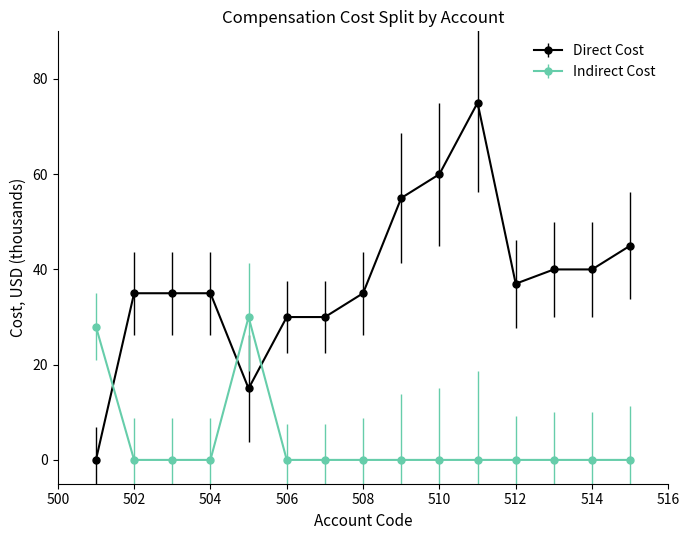

Which series has the largest total across all categories?

Direct Cost